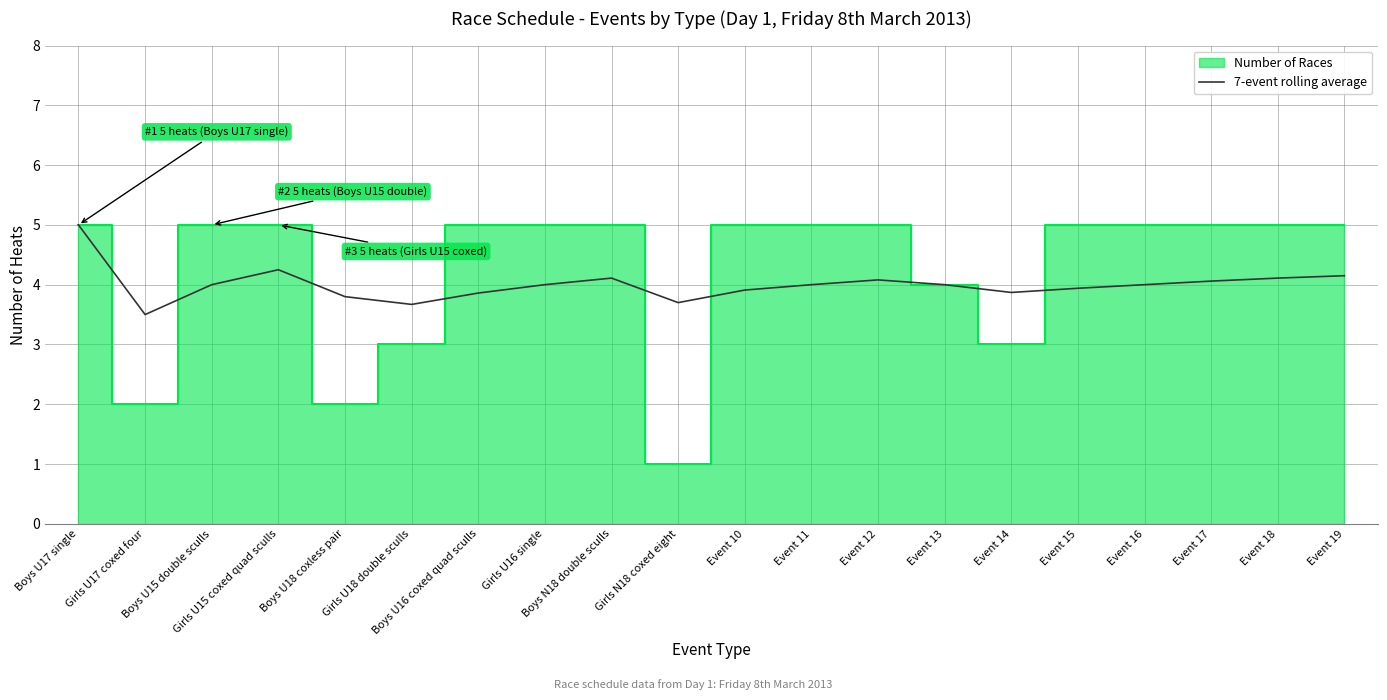

What is the label of the 18th point from the right?

Boys U15 double sculls